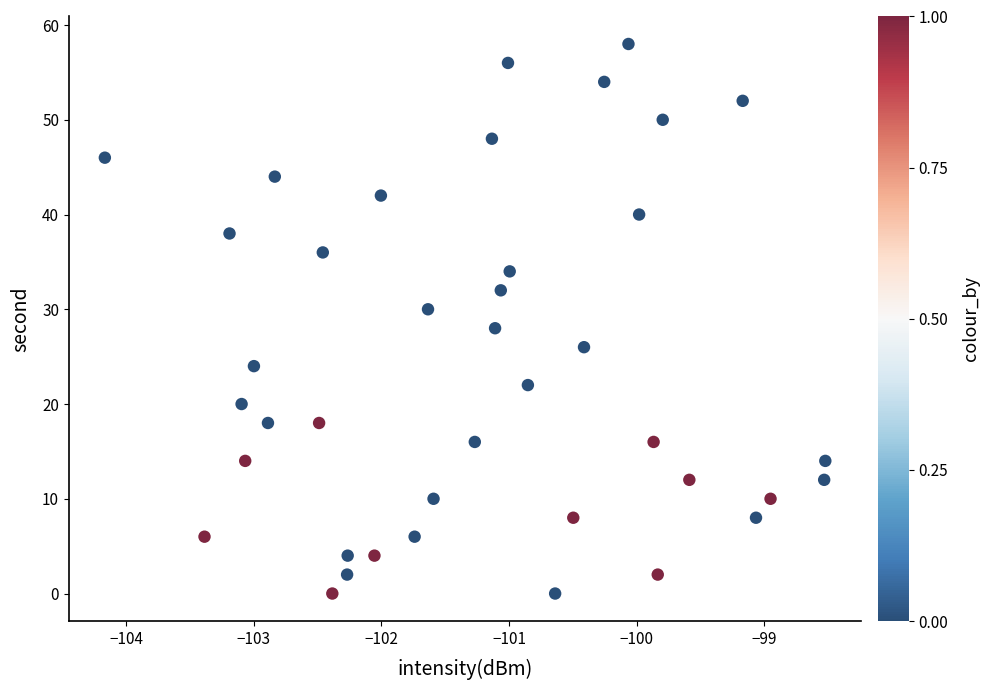

What is the range of Y values (max minus min)?

58